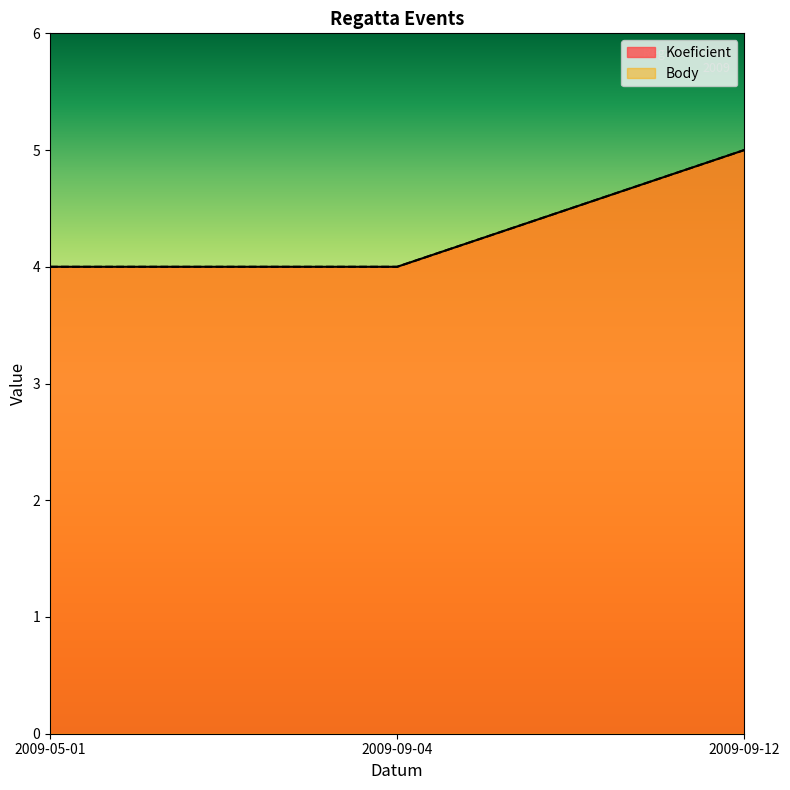

What is the minimum value for Koeficient?

4